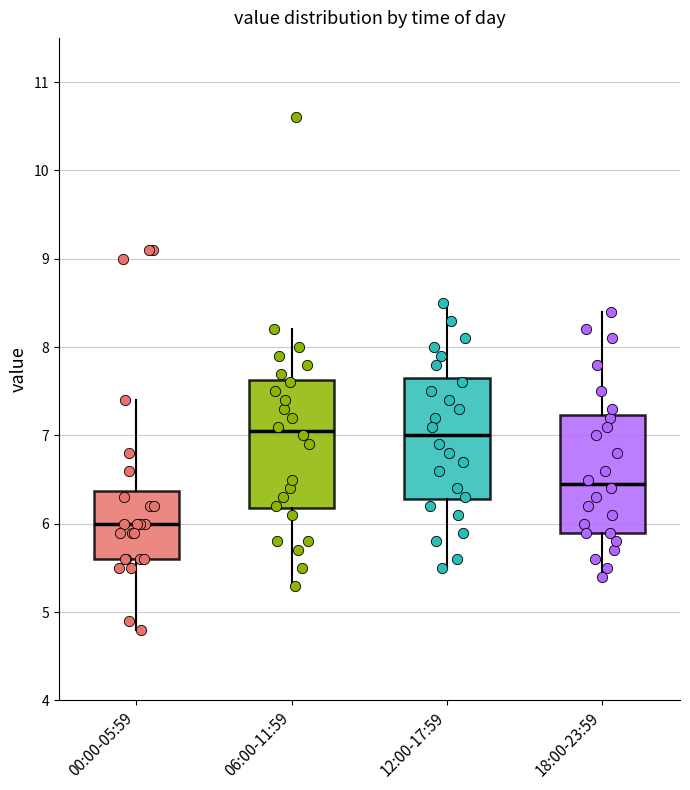

Reading left to right, transcribe this box plot: for each box, give where its median line is, the range the box spans, and where its two whiskers end, as read against the y-axis. The values are not printed on the chart, so give them approximately, as read against the axis.

00:00-05:59: median 6.0, box 5.6 to 6.4, whiskers 4.8 to 7.4
06:00-11:59: median 7.1, box 6.2 to 7.6, whiskers 5.3 to 8.2
12:00-17:59: median 7.0, box 6.3 to 7.7, whiskers 5.5 to 8.5
18:00-23:59: median 6.5, box 5.9 to 7.2, whiskers 5.4 to 8.4